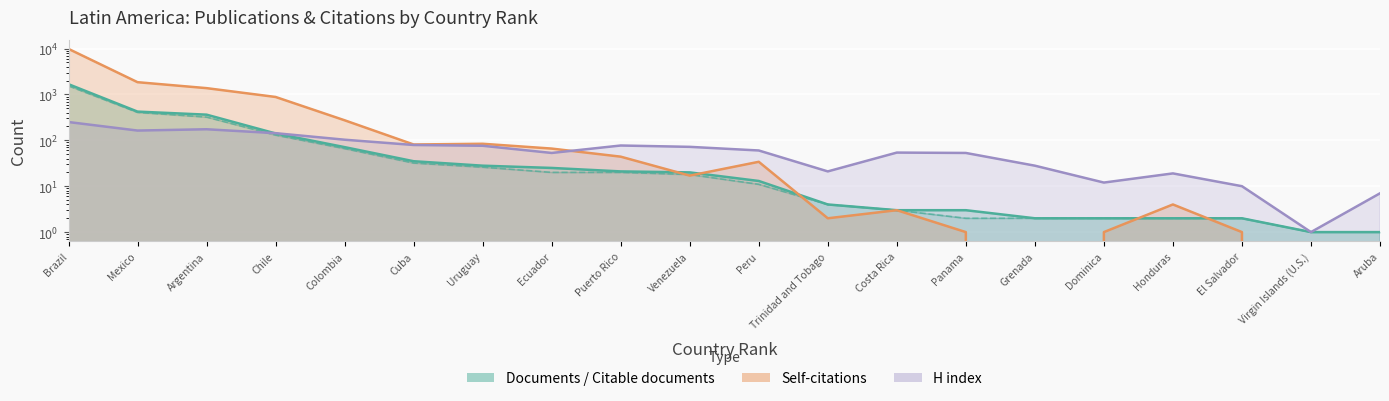

How many distinct data groups are displayed?

4